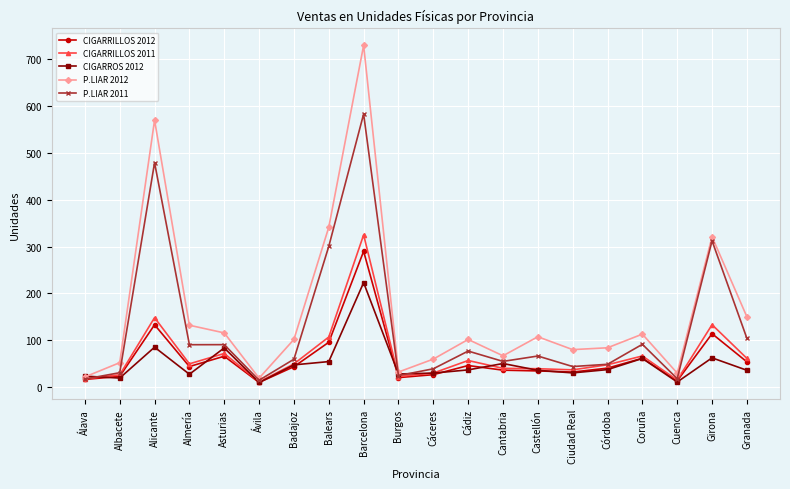

What is the label of the 15th point from the right?

Ávila